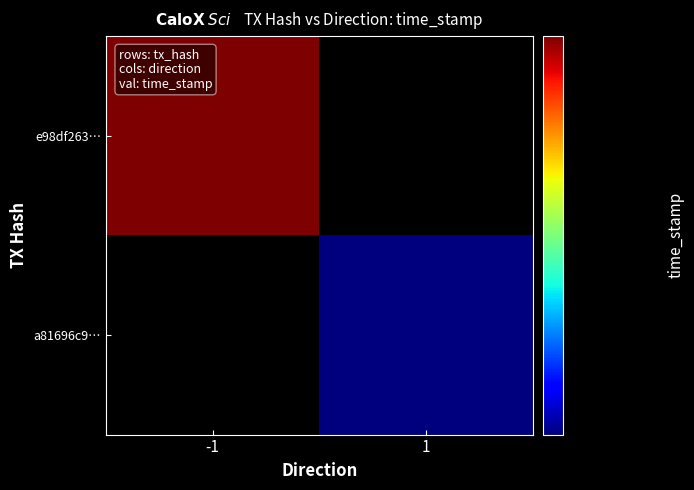

How many values in the e98df2632ea1c6f9d03472219bfc4ac7e7a54ef series are below 1621018718?

1